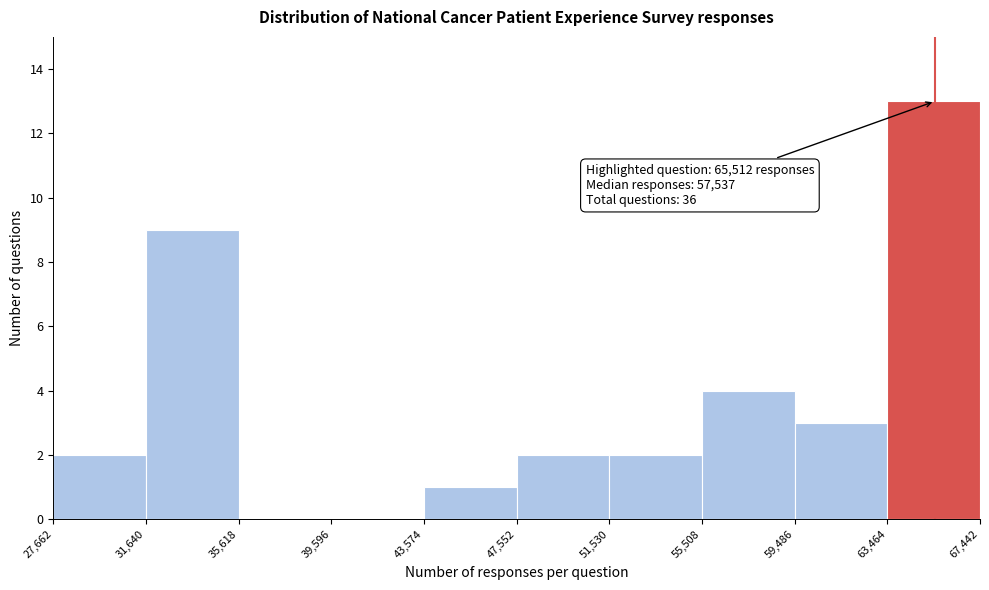

Over which range of the x-axis is the bar tallest?

63,464 to 67,442